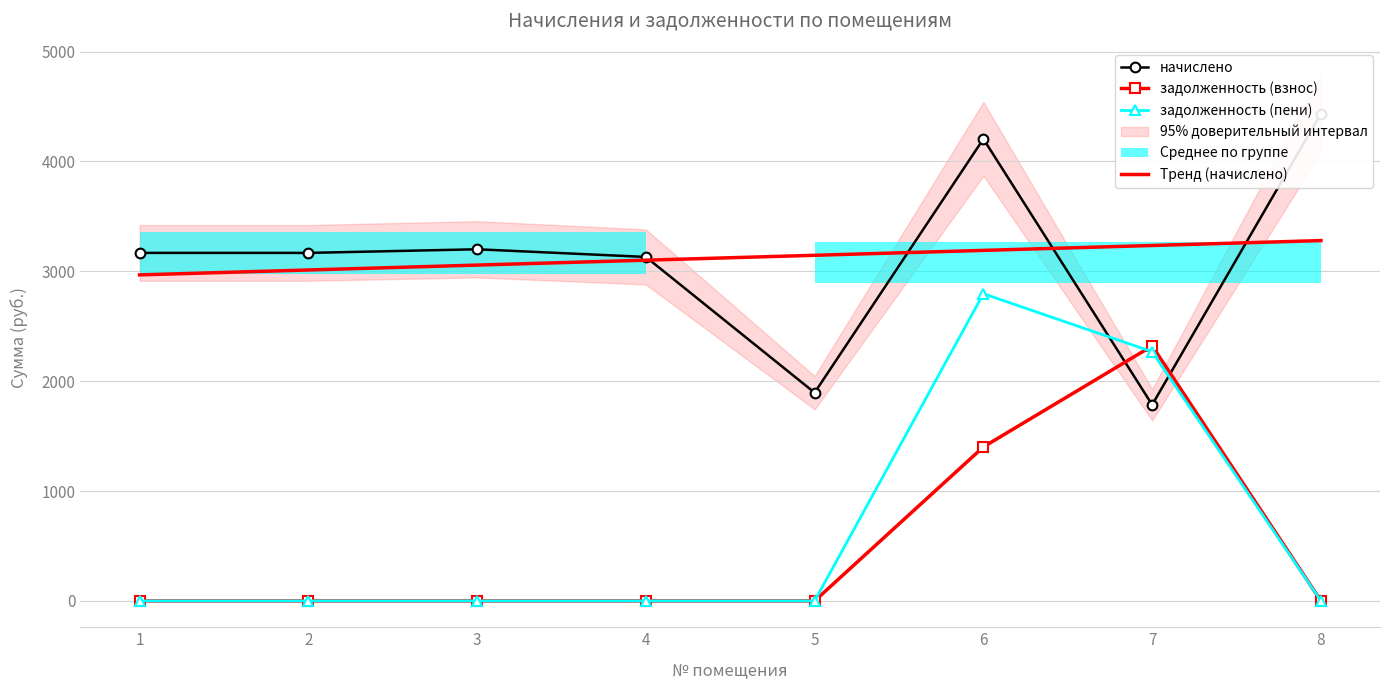

Read the начислено value at 6.

4204.9